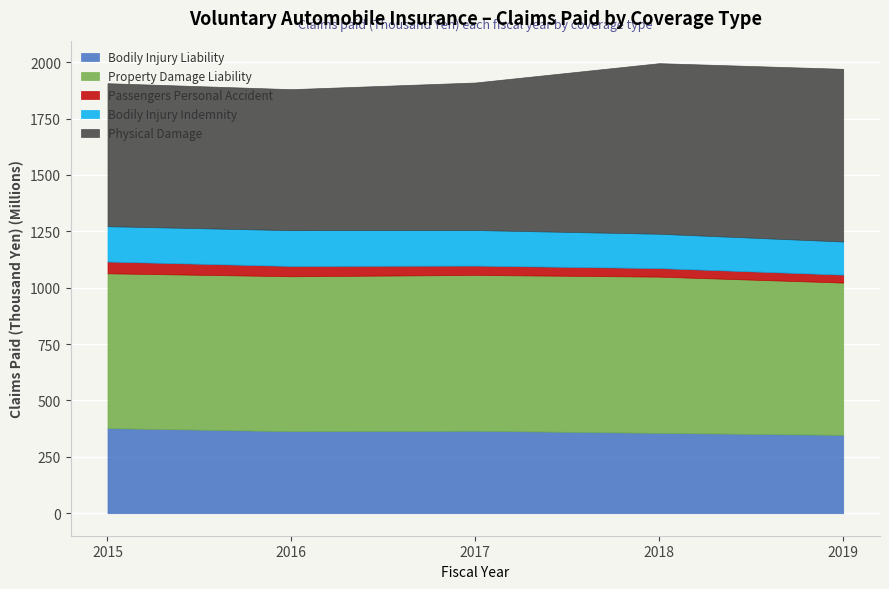

In Bodily Injury Indemnity, how many points are higher than both neighbors (excluding endpoints)?

1